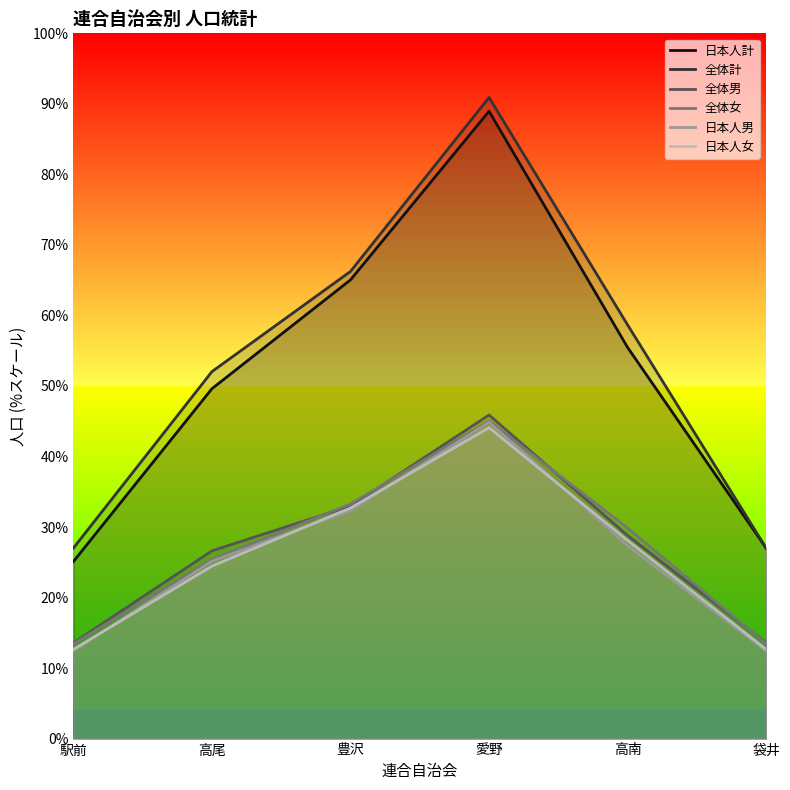

What is the average value of the 日本人計 series?

3210